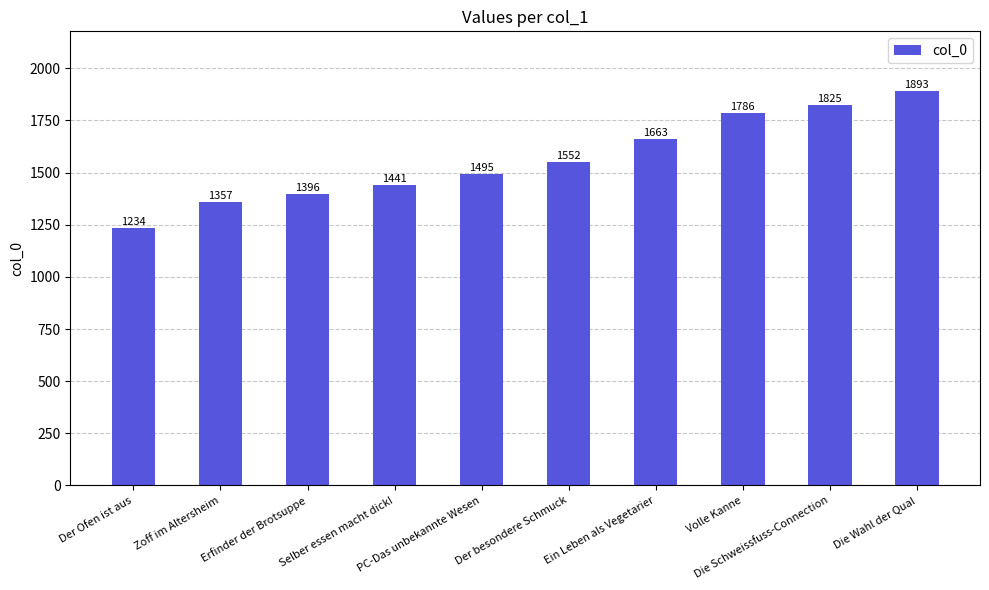

What is the sum of all values?

15642